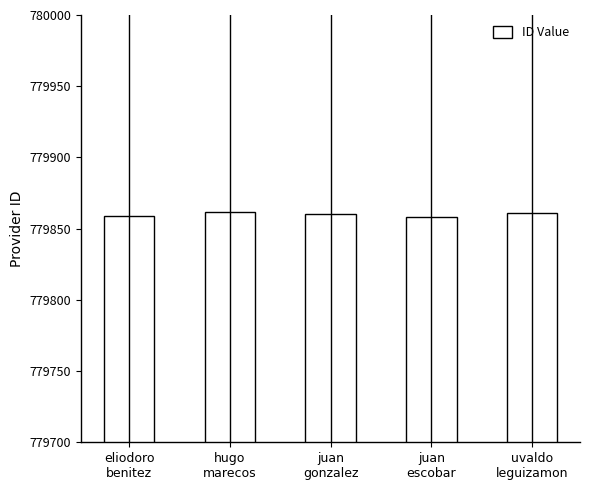

What is the maximum value shown in the chart?

779862